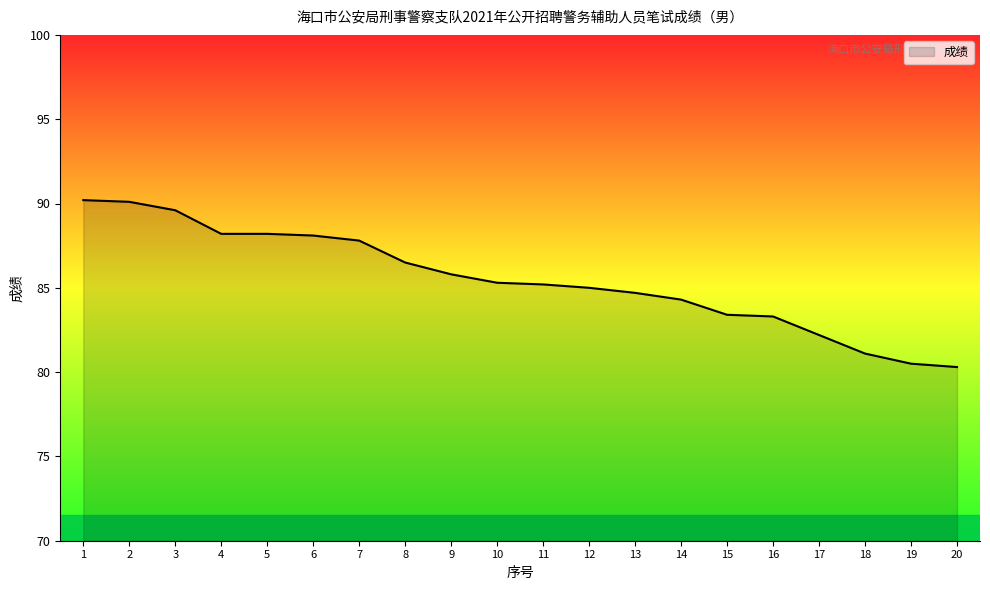

Is it true that the value at 11 is 85.2?

True